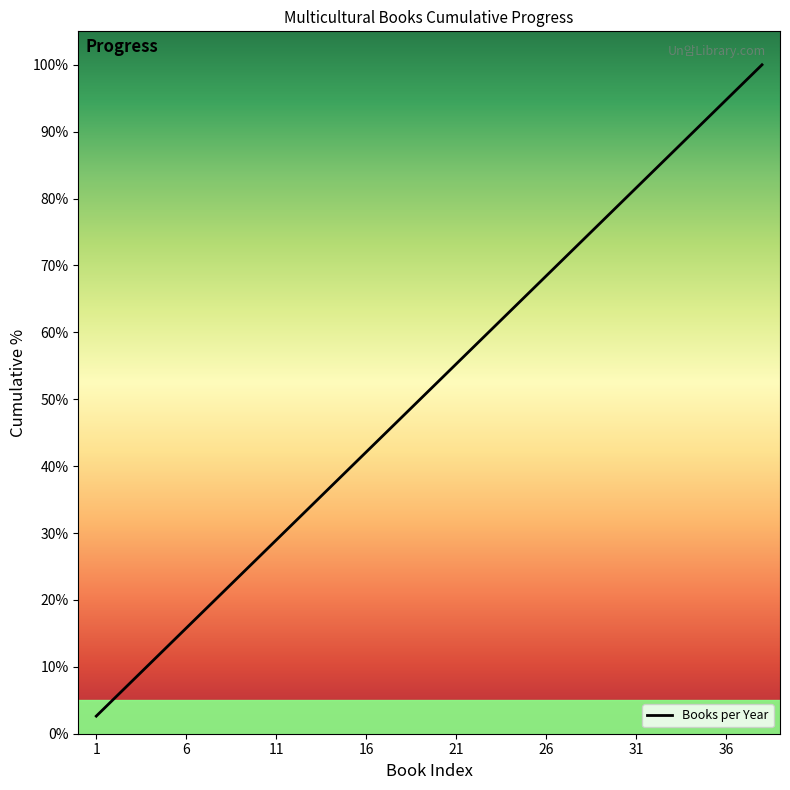

What is the minimum value shown in the chart?

2.6